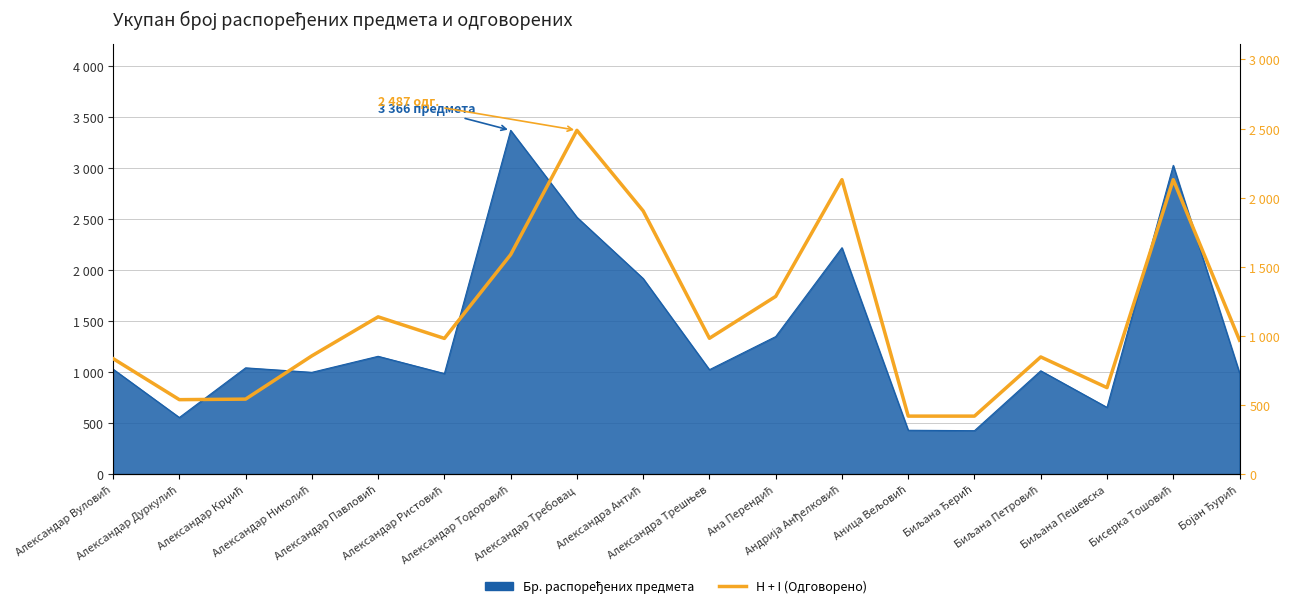

What is the label of the 5th point from the left?

Александар Павловић